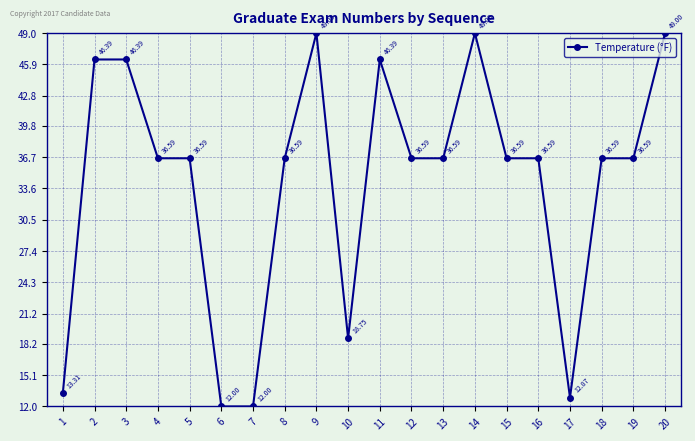

True or false: the data has more than 0 interior local peaks.

True